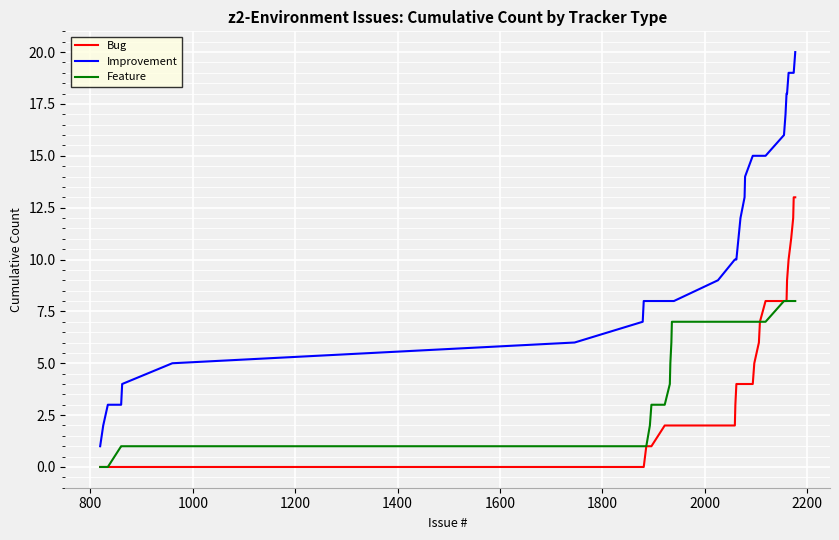

Which series has the largest total across all categories?

Improvement